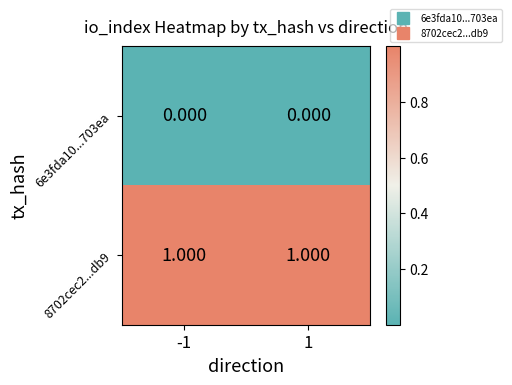

Is the value of 6e3fda10...703ea at -1 greater than the value of 8702cec2...db9 at 1?

No